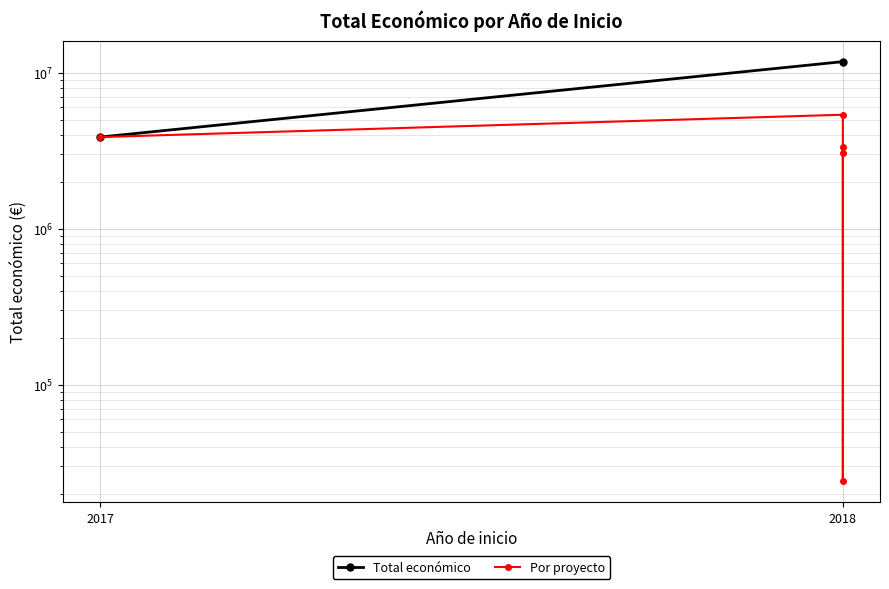

Where is the first local maximum?

2018